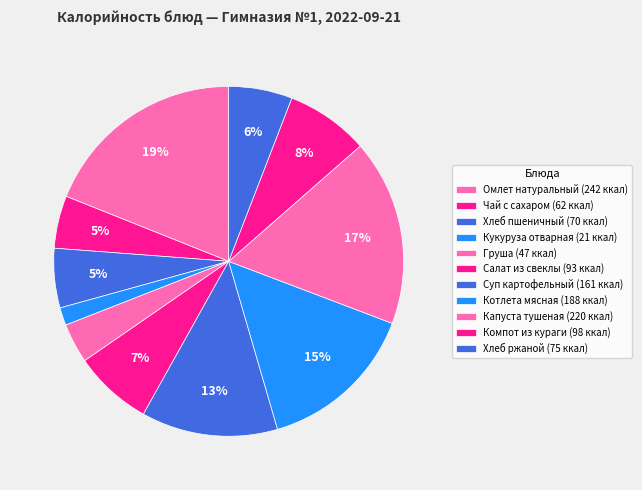

Which slice is the smallest?

Кукуруза отварная